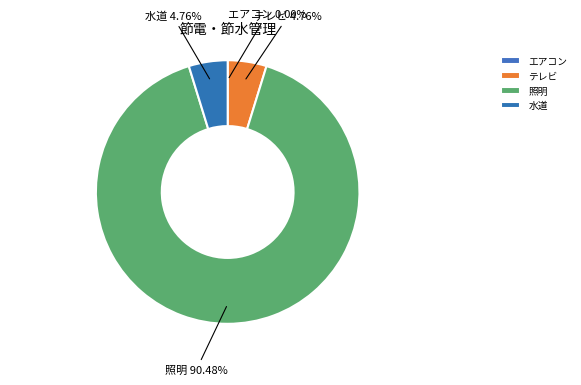

What is the largest slice in the pie chart?

照明